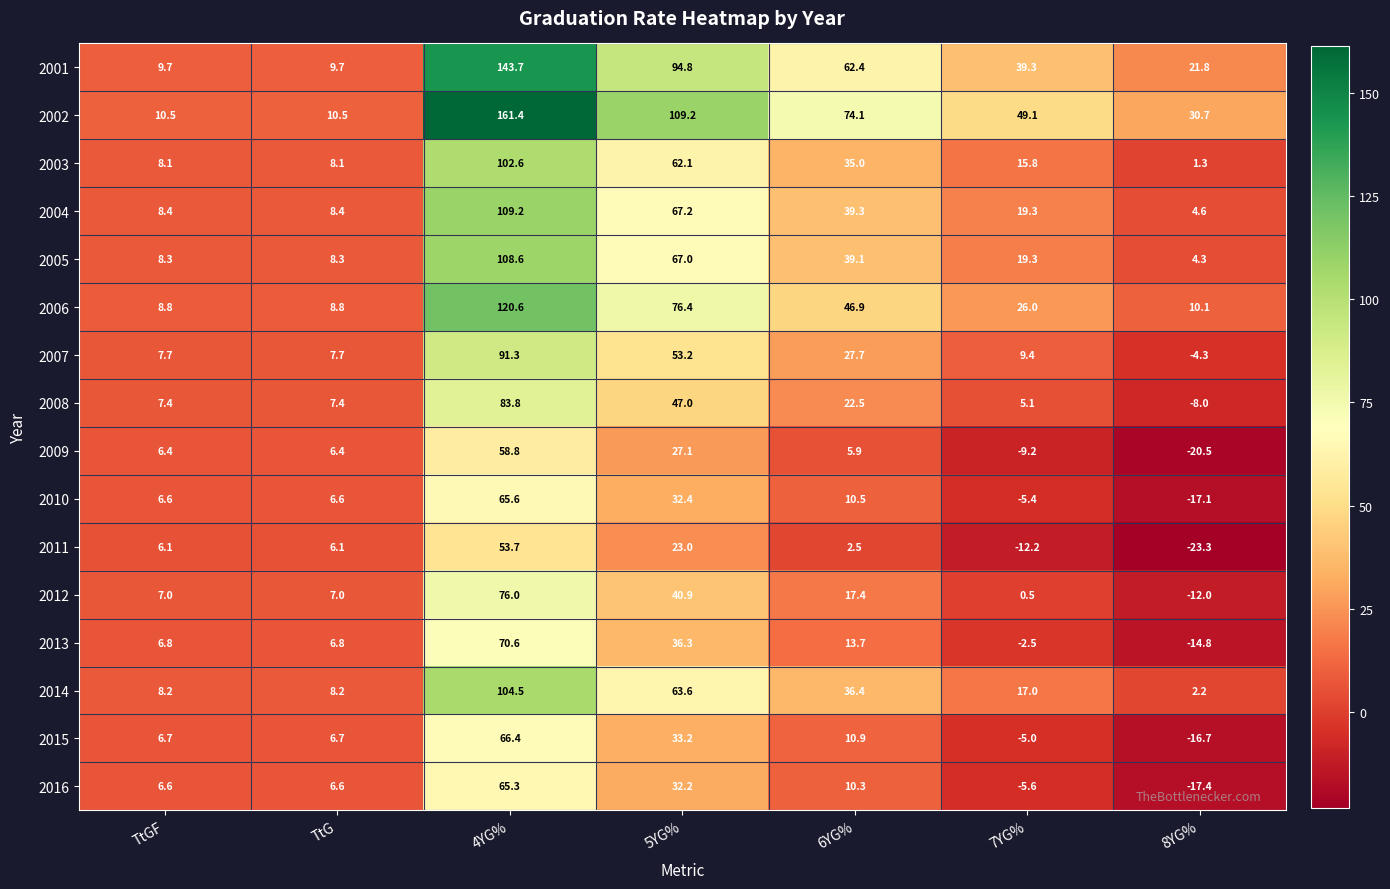

How many values in the 2004 series exceed 19?

4